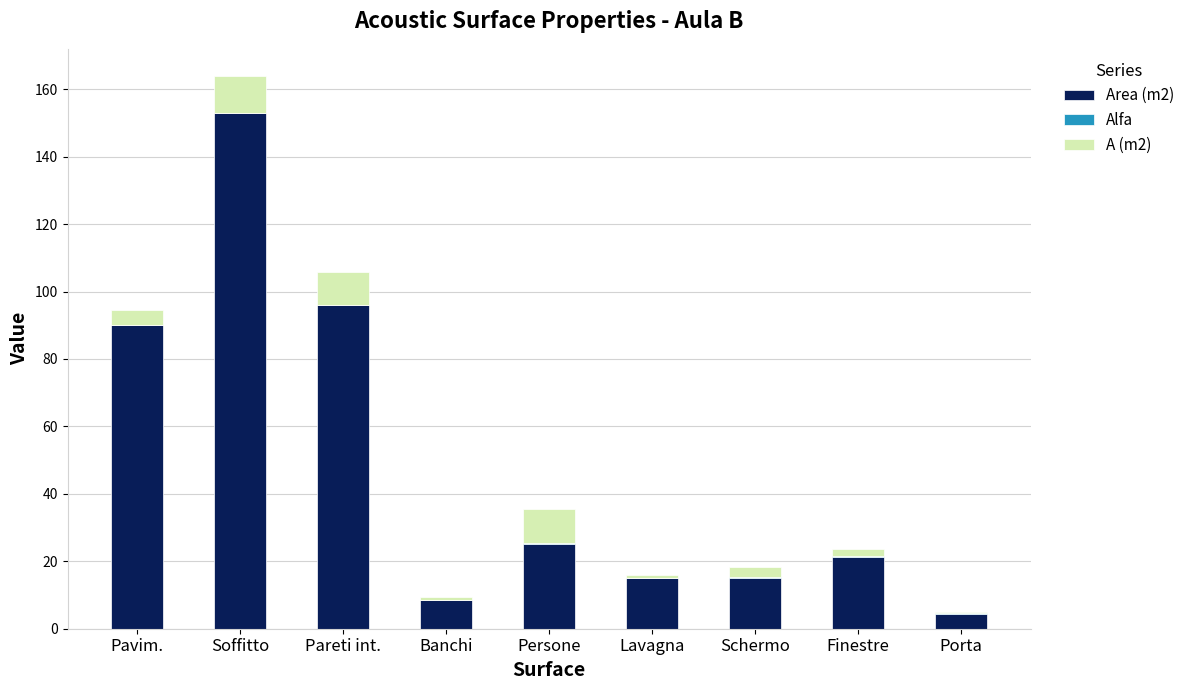

The value of Area (m2) at Porta is 4.4. True or false?

True